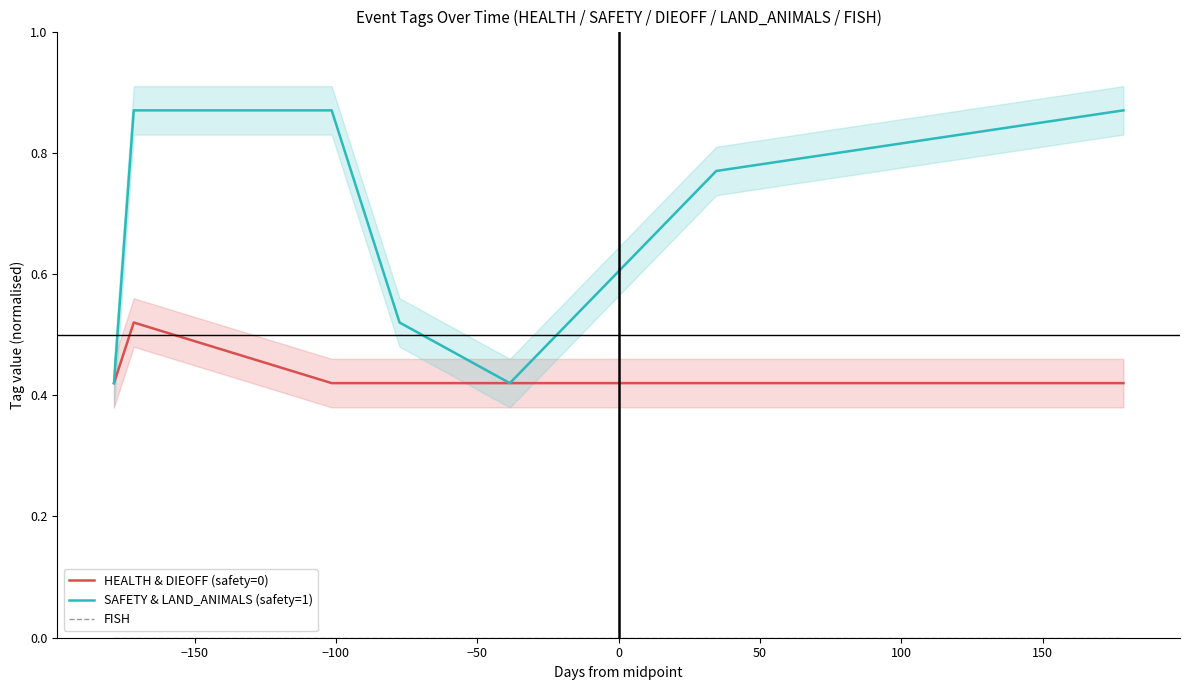

True or false: HEALTH & DIEOFF (safety=0) has more than 2 interior local peaks.

False